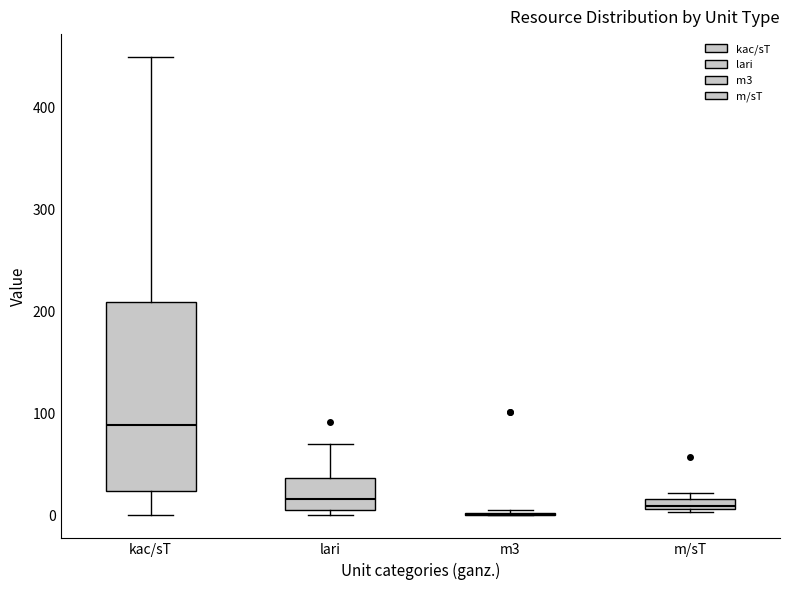

Where does the upper whisker of the box for kac/sT end on the y-axis? The values are not printed on the chart, so give them approximately, as read against the axis.

450